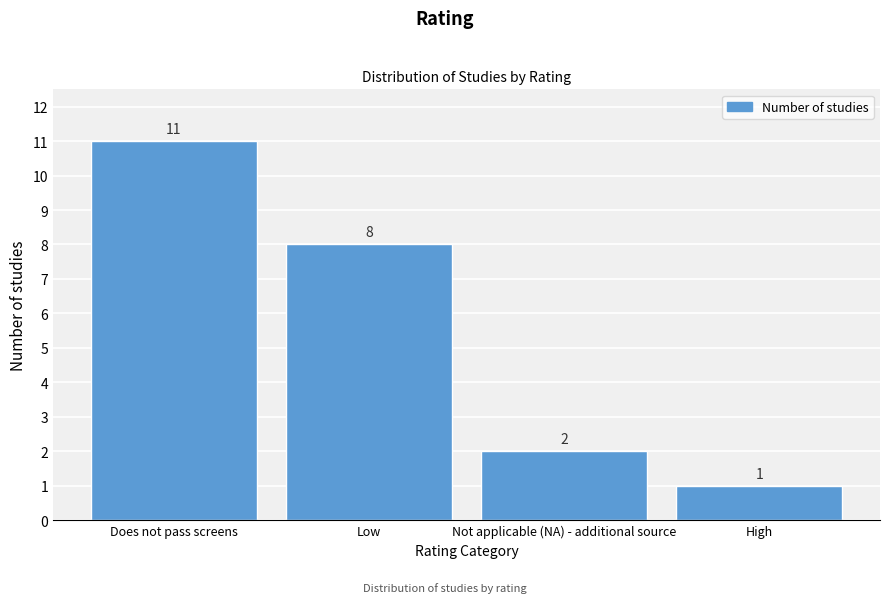

Reading left to right, extract all data points from this chart.

Does not pass screens=11	Low=8	Not applicable (NA) - additional source=2	High=1